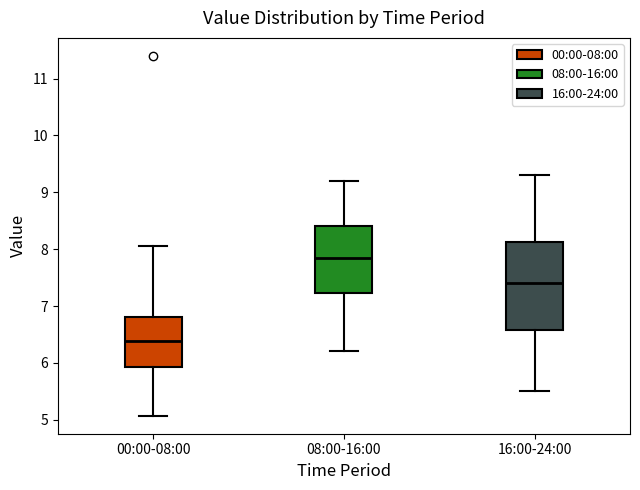

Where does the lower whisker of the box for 00:00-08:00 end on the y-axis? The values are not printed on the chart, so give them approximately, as read against the axis.

5.1